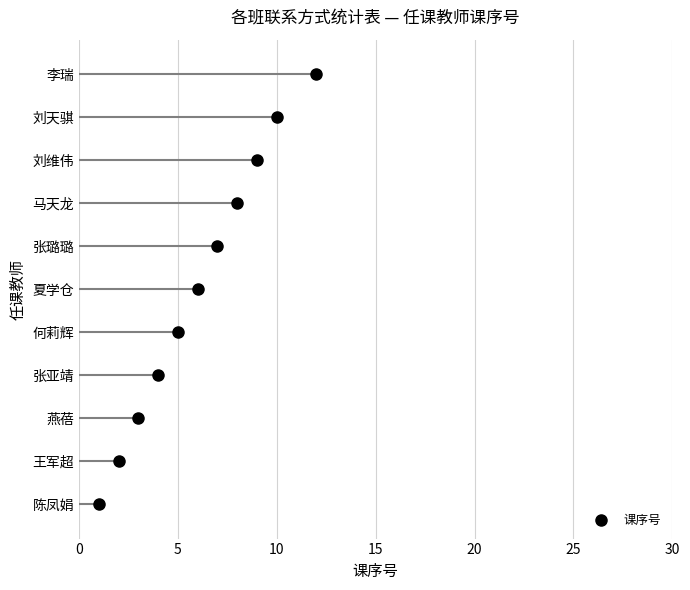

What is the label of the 4th point from the right?

马天龙